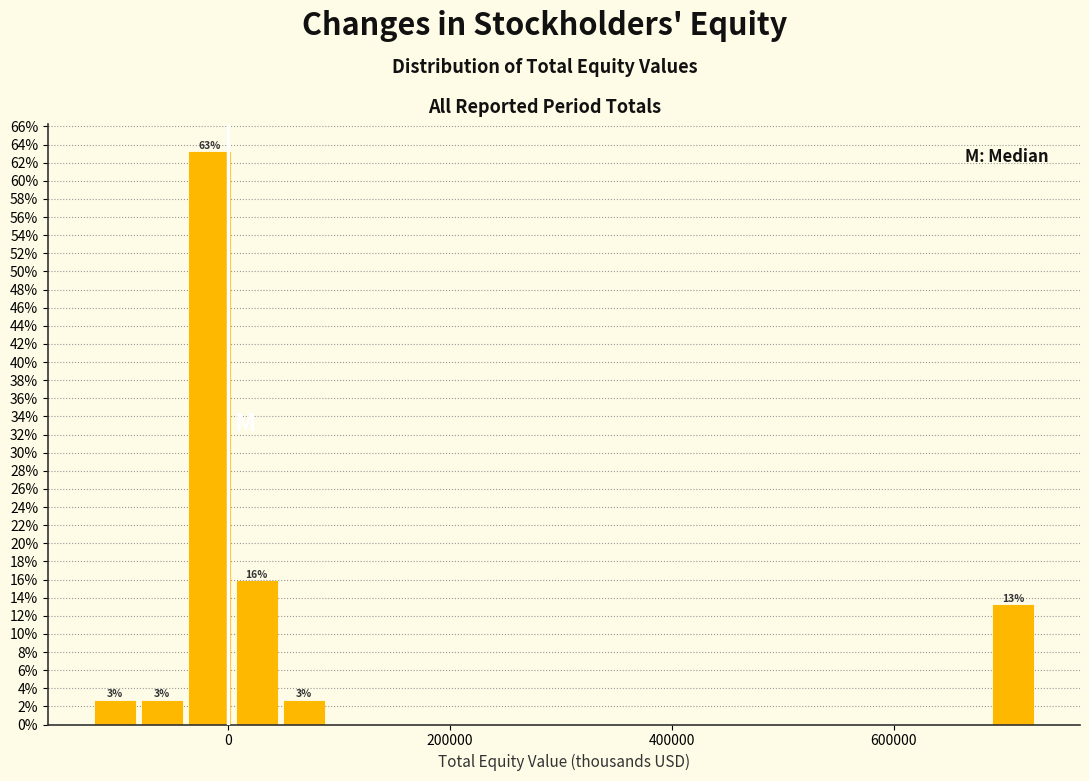

Read against the x-axis, roughly where is the centre of the tallest bar?

-20000